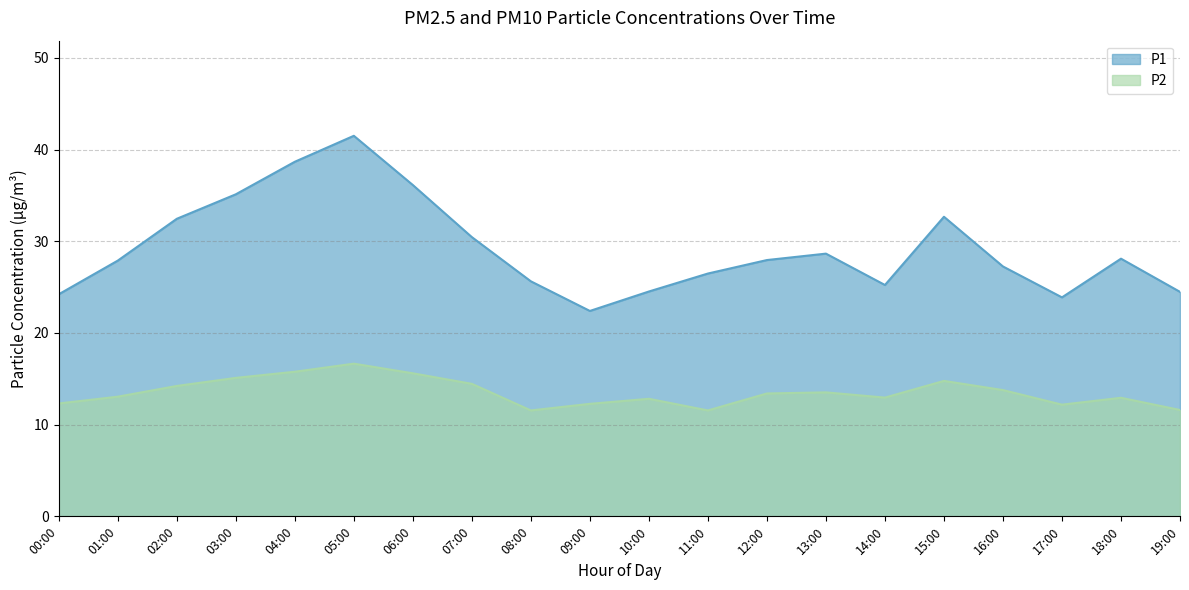

Where is P1 nearest to the value 31?

07:00